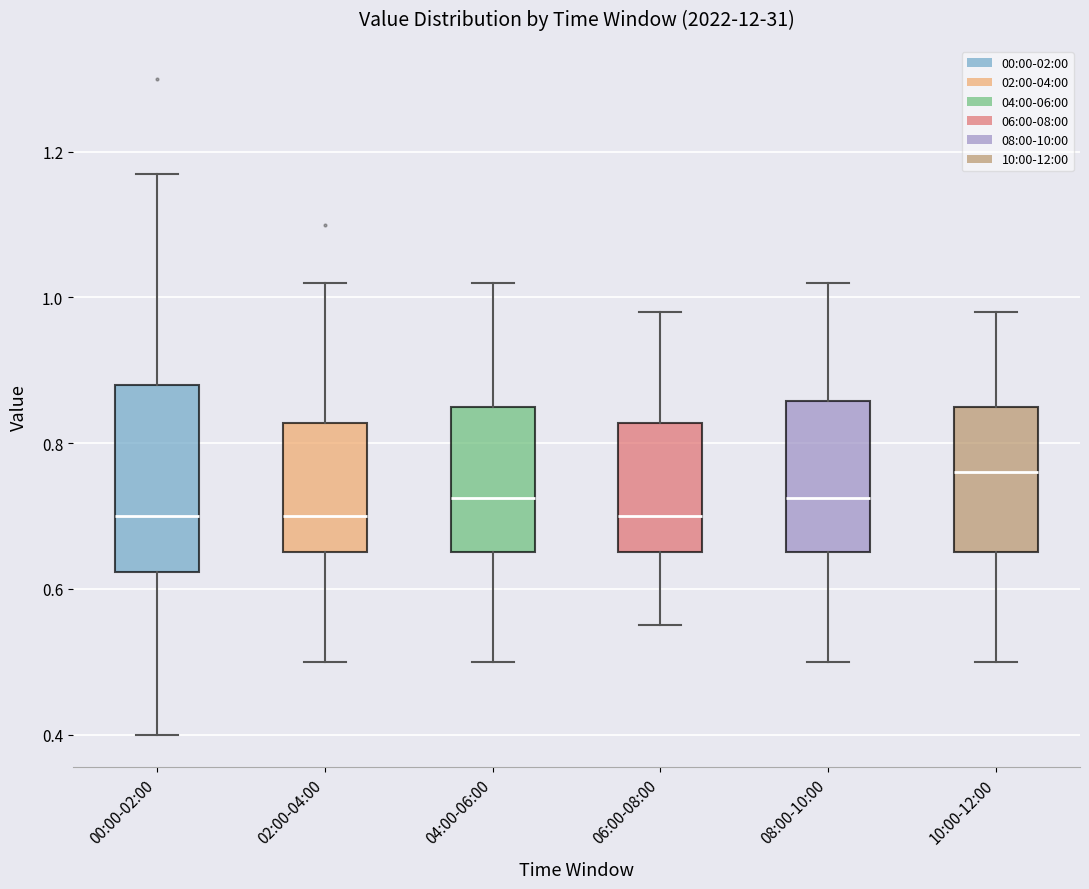

Where does the upper whisker of the box for 06:00-08:00 end on the y-axis? The values are not printed on the chart, so give them approximately, as read against the axis.

0.98